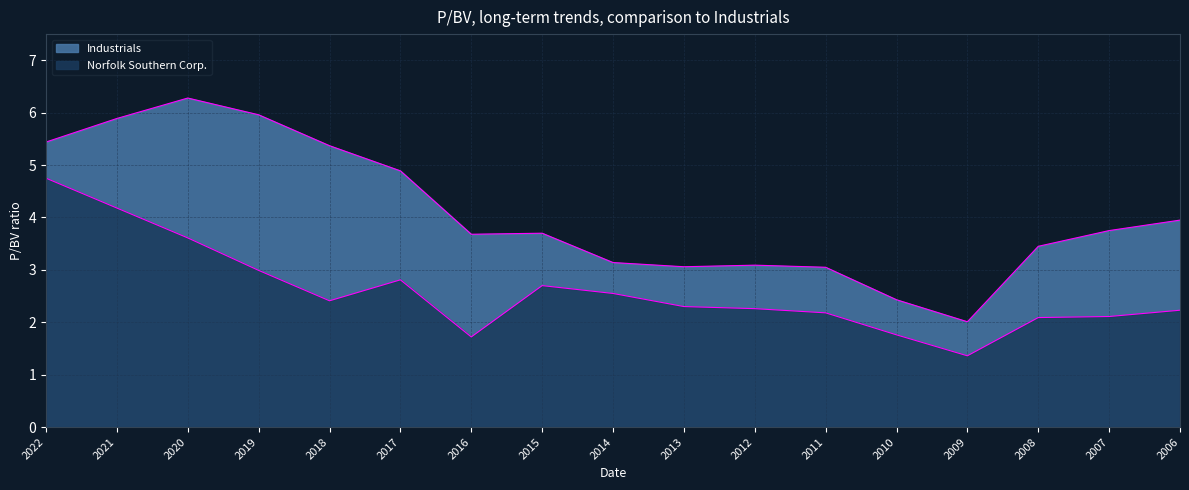

What is the total value across all series at 2015?

6.4